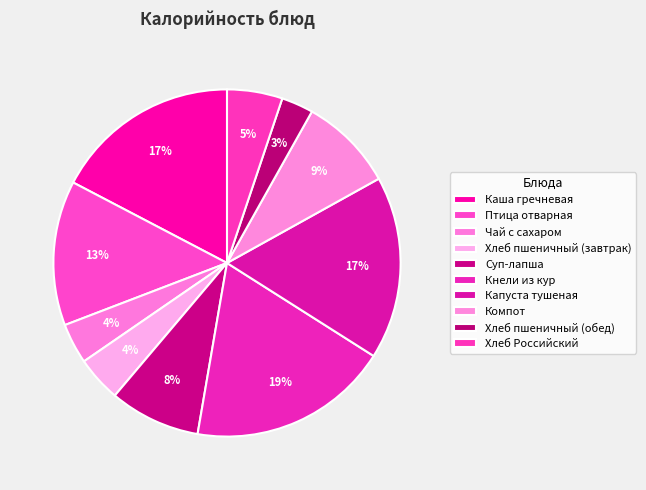

What percentage is NOT represented by Чай с сахаром?

96.2%